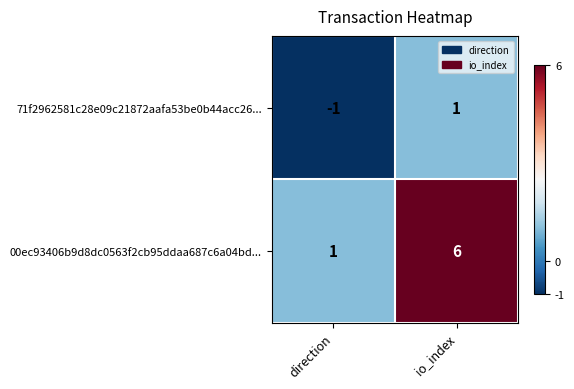

At which label is 71f2962581c28e09c21872aafa53be0b44acc26... closest to 0?

direction